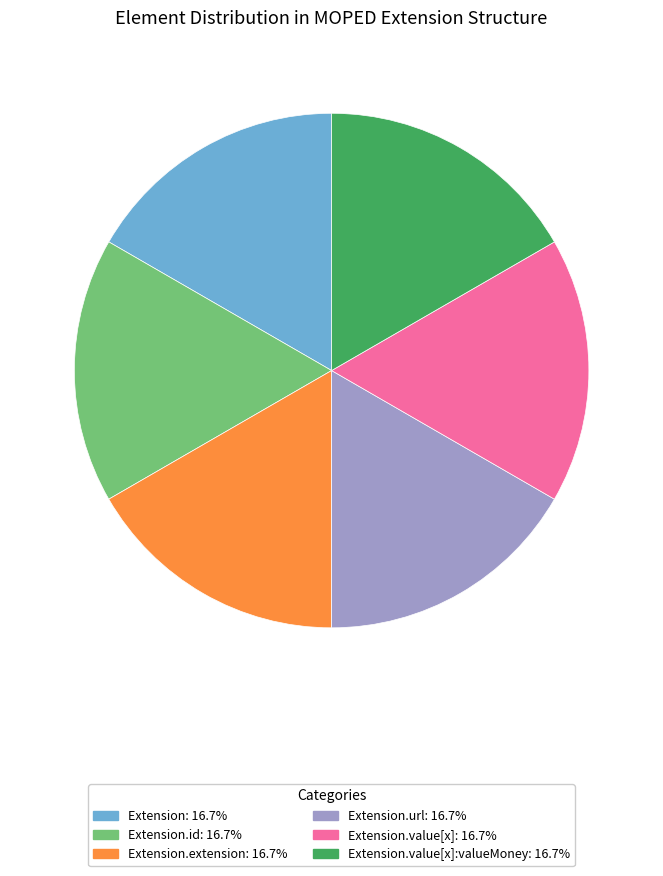

Is there a majority slice in this chart?

No